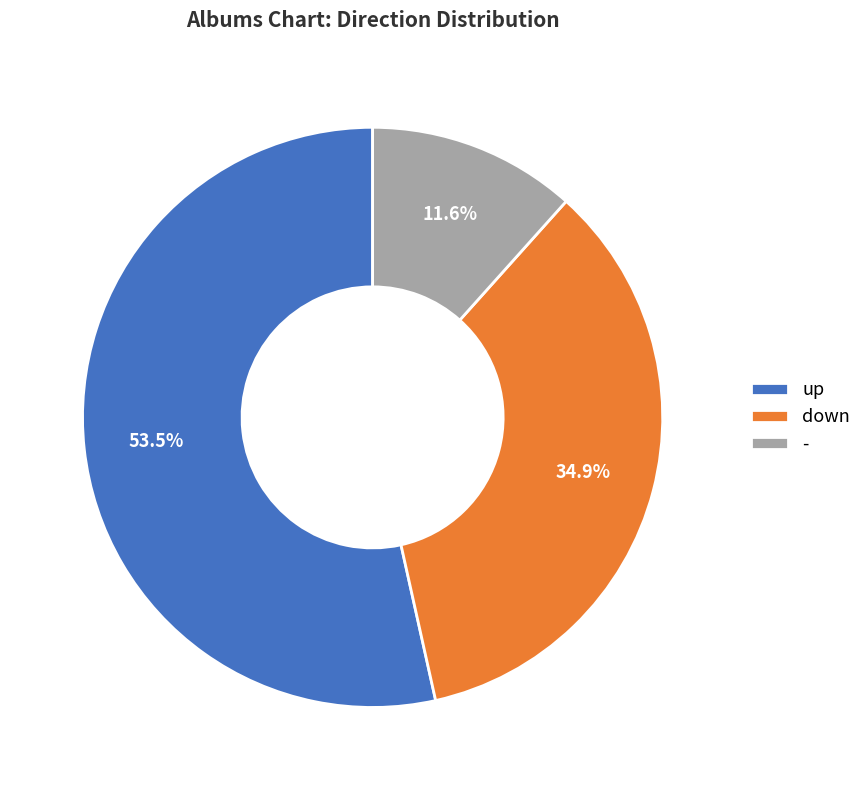

Is the sum of - and down greater than half?

No